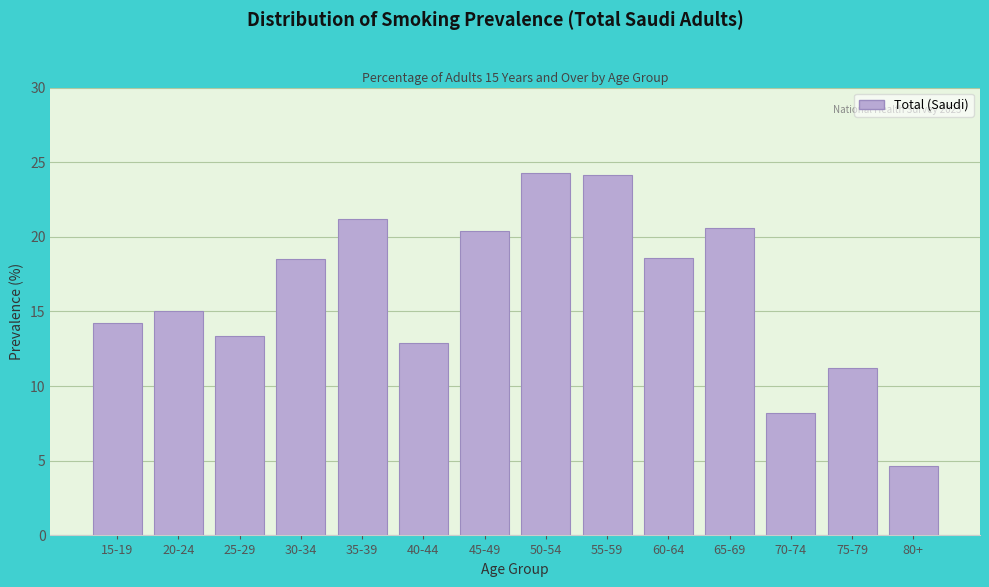

What is the average value?

16.2